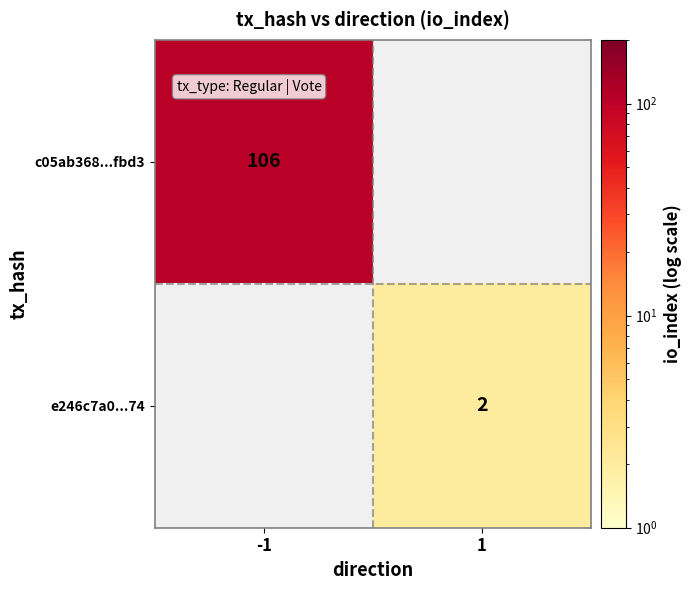

Is it true that e246c7a0...74 equals 2 at 1?

True